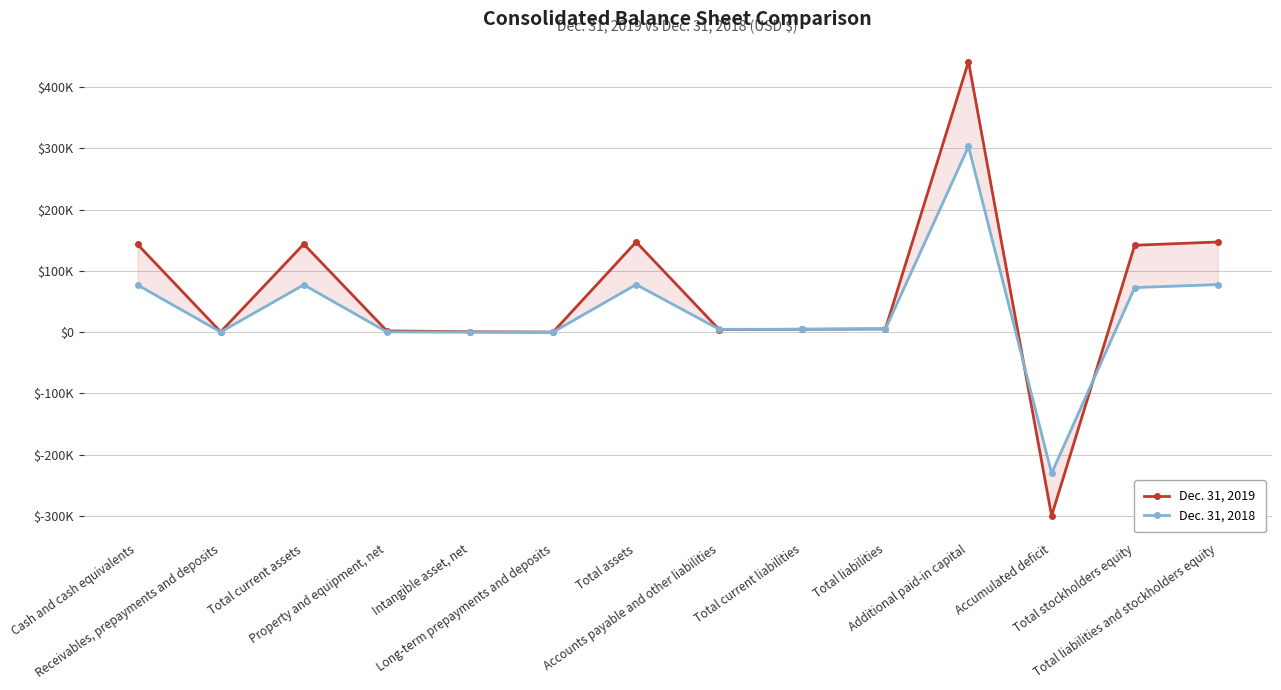

What is the average value of the Dec. 31, 2018 series?

33540